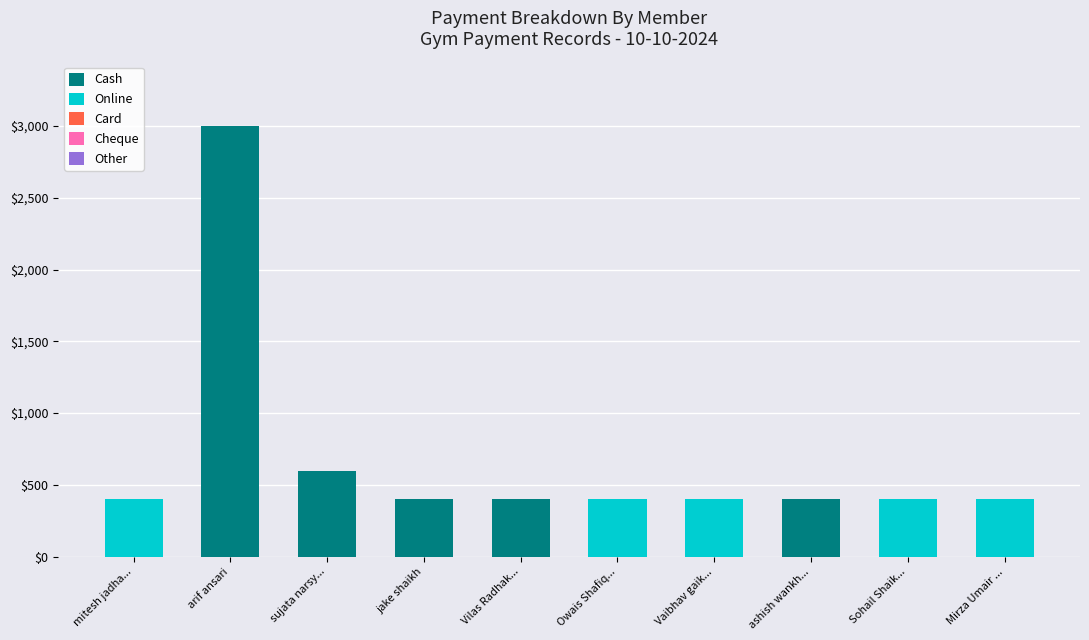

At which category is the sum across all series the highest?

arif ansari